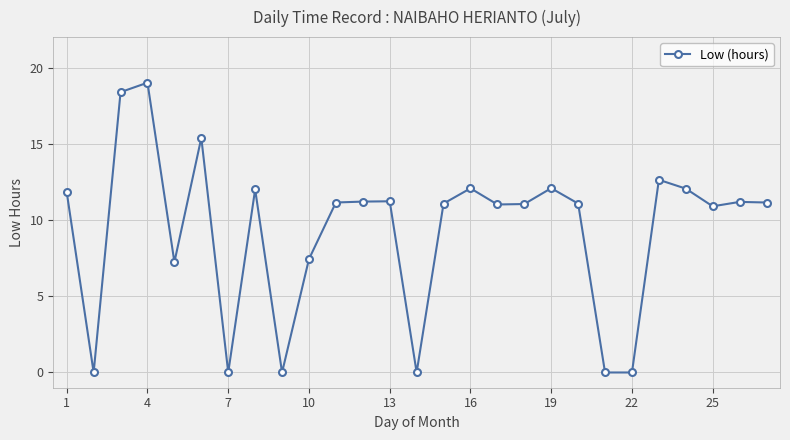

What is the difference between the maximum and minimum values?

19.0